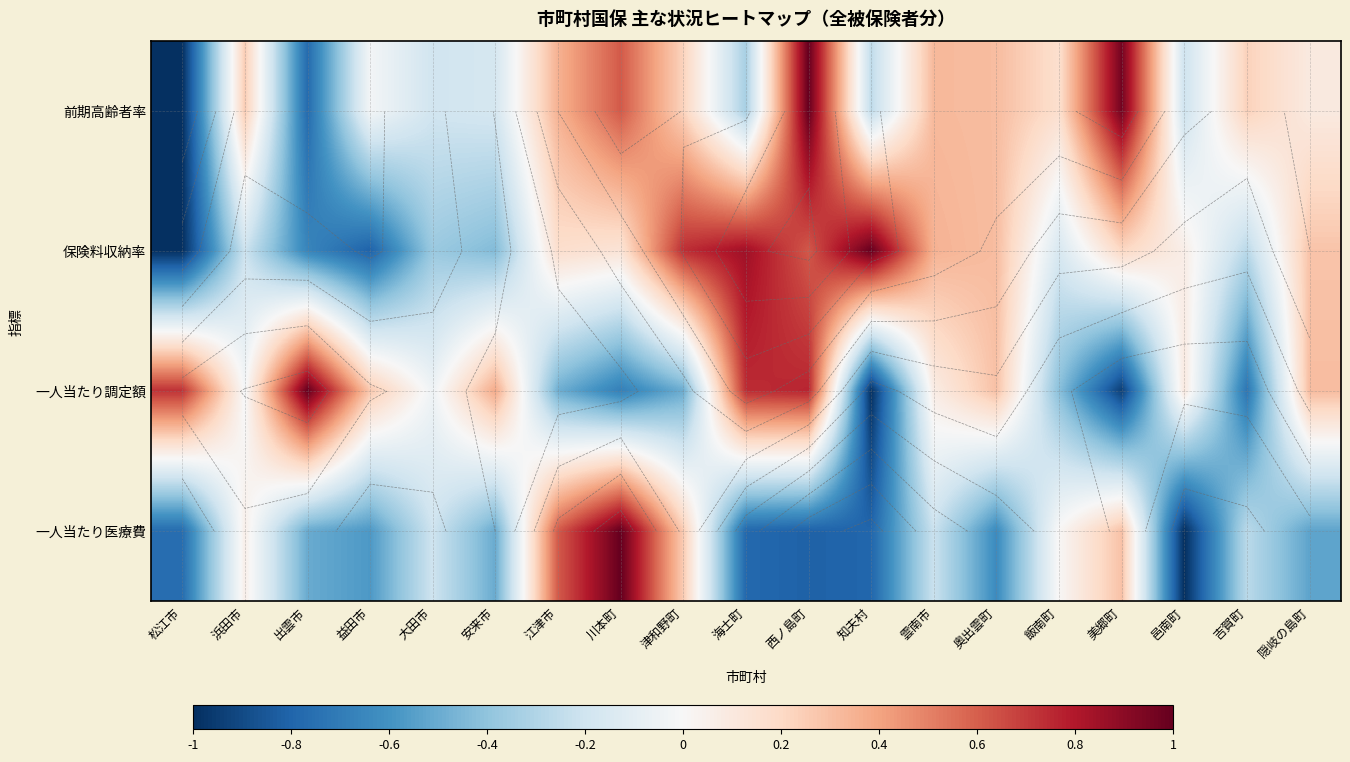

How many values in the 一人当たり調定額 series are below 0?

9